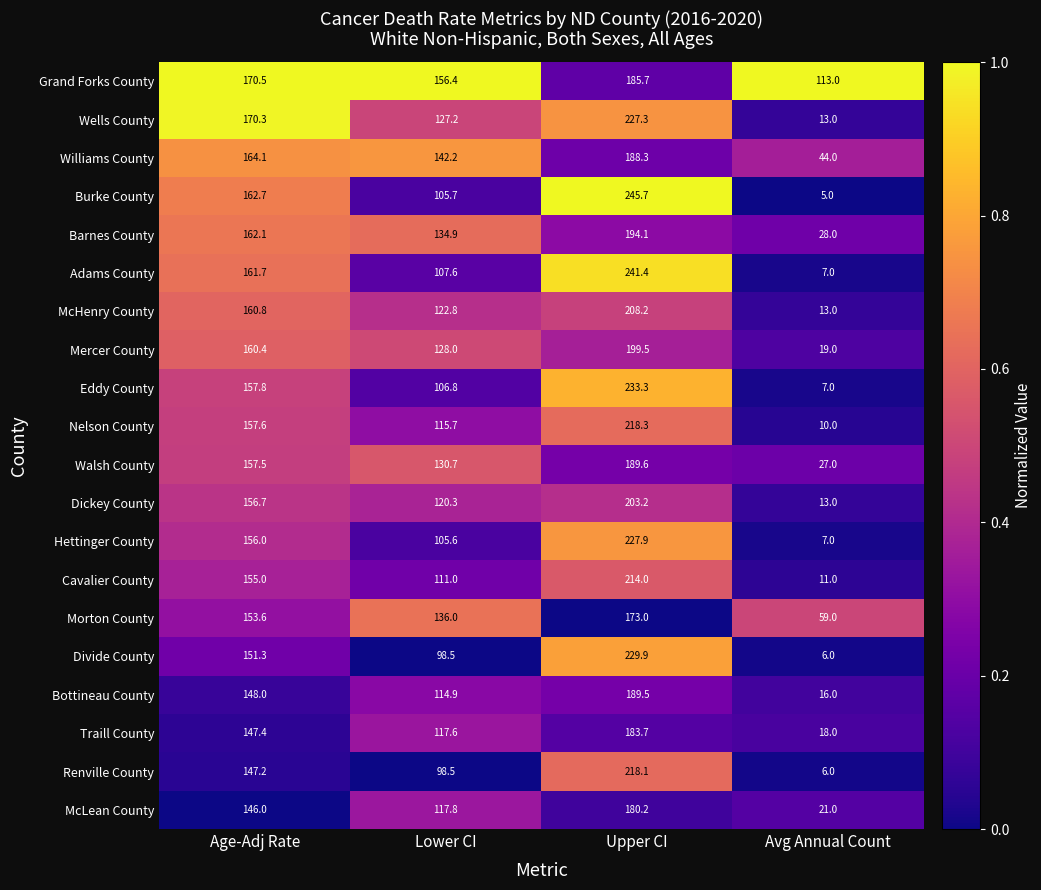

How many categories are shown in the chart?

4